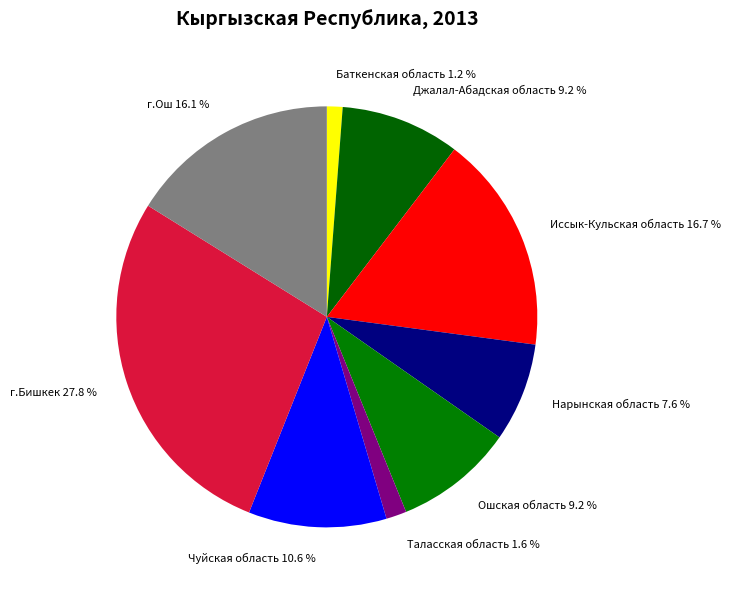

How many segments does this pie chart have?

9